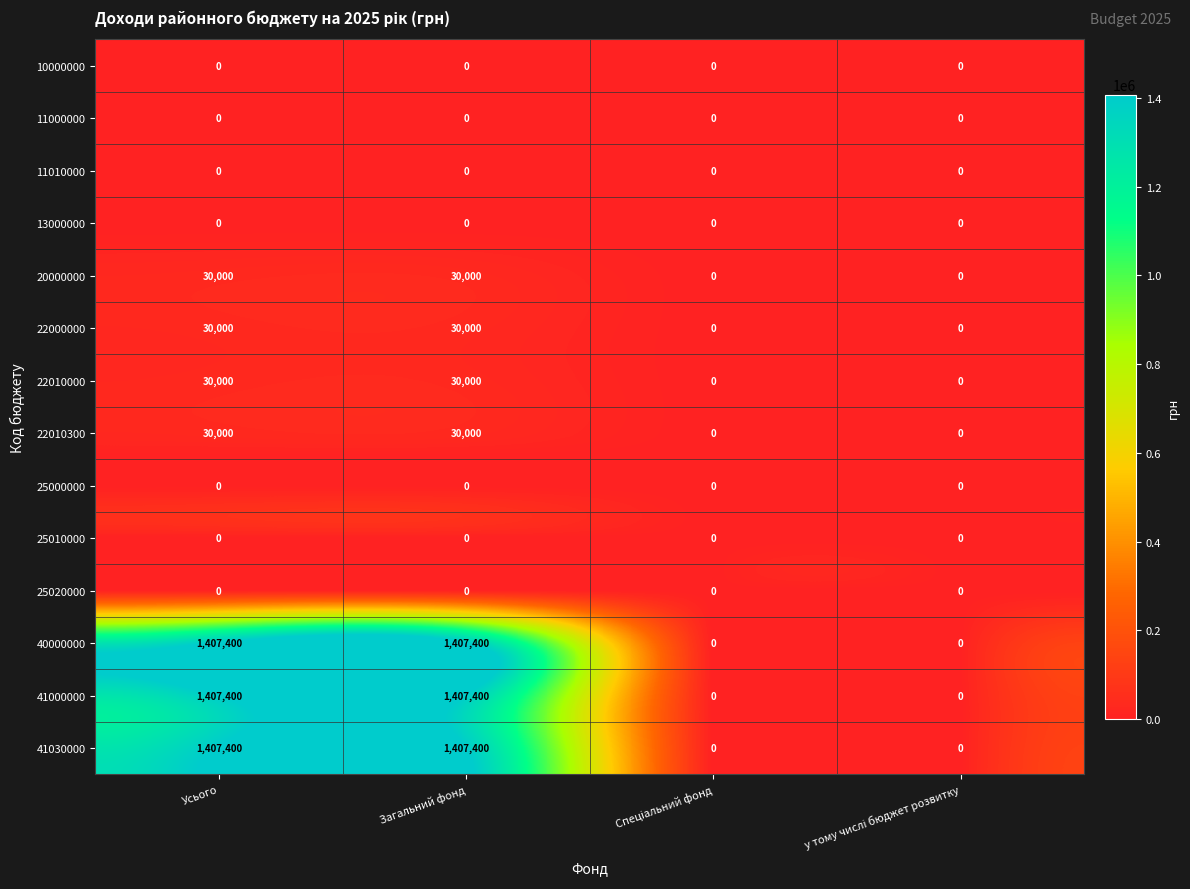

Is the value of 41000000 at Усього greater than the value of 10000000 at Усього?

Yes